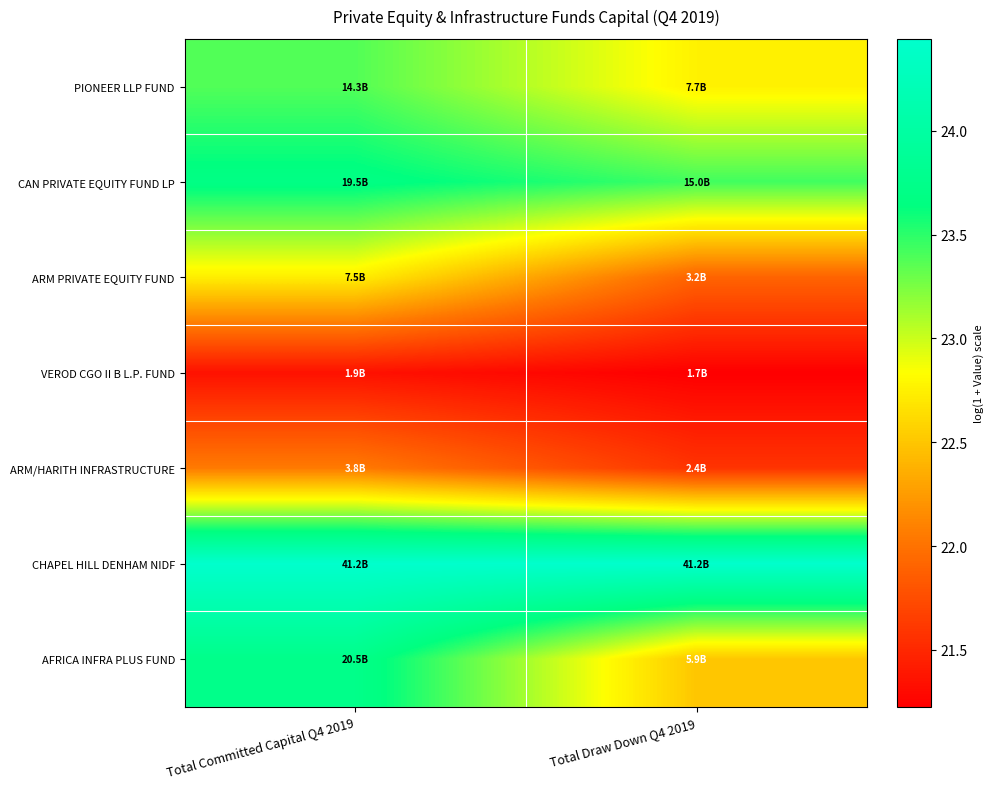

Which has a higher value, Total Committed Capital Q4 2019 or Total Draw Down Q4 2019?

Total Committed Capital Q4 2019